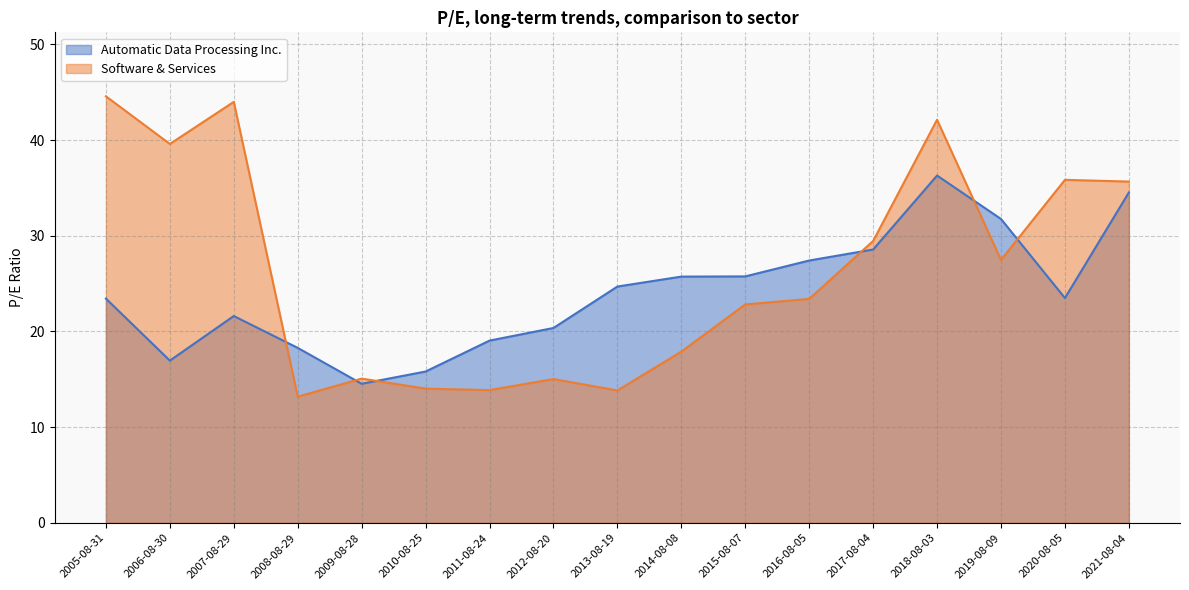

Between 2015-08-07 and 2016-08-05, which is larger?

2016-08-05